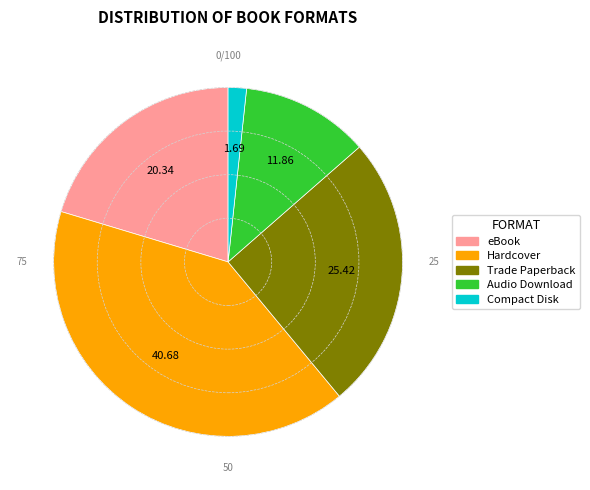

What is the ratio of the value at Hardcover to the value at eBook?

2.0